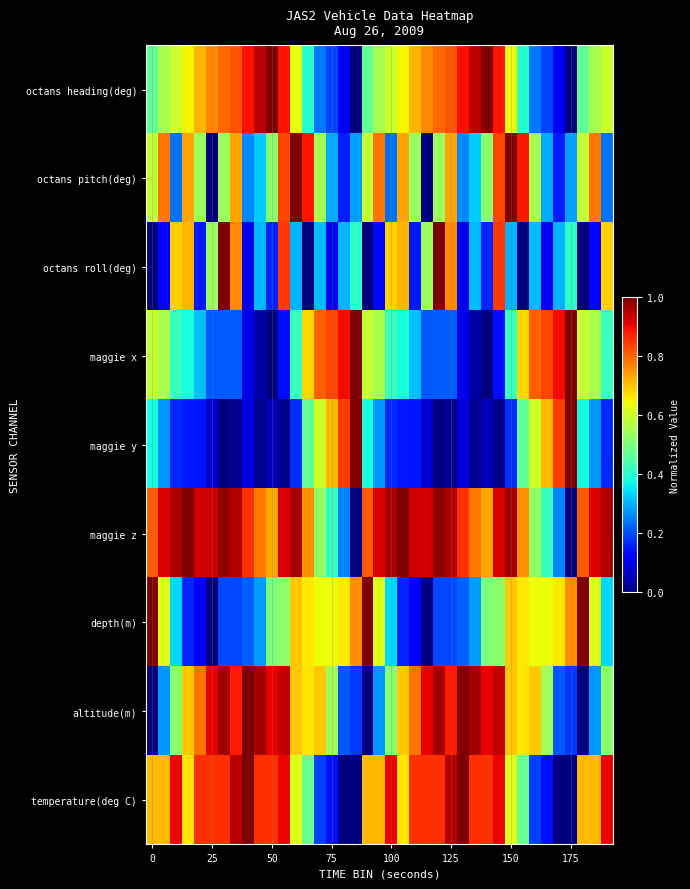

What is the greatest value displayed?

1.0